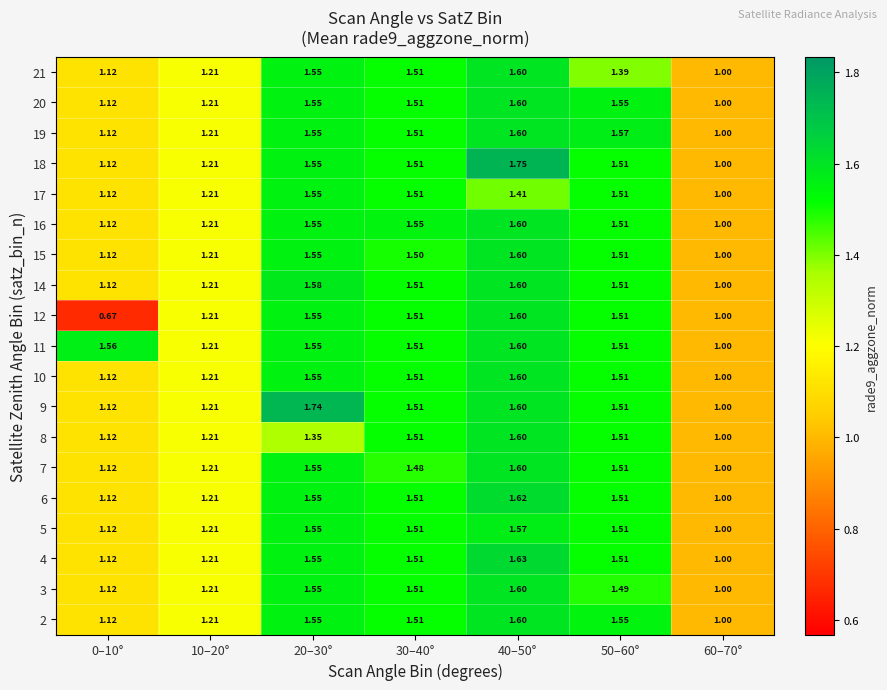

Is the value of 11 at 10–20° greater than the value of 6 at 60–70°?

Yes